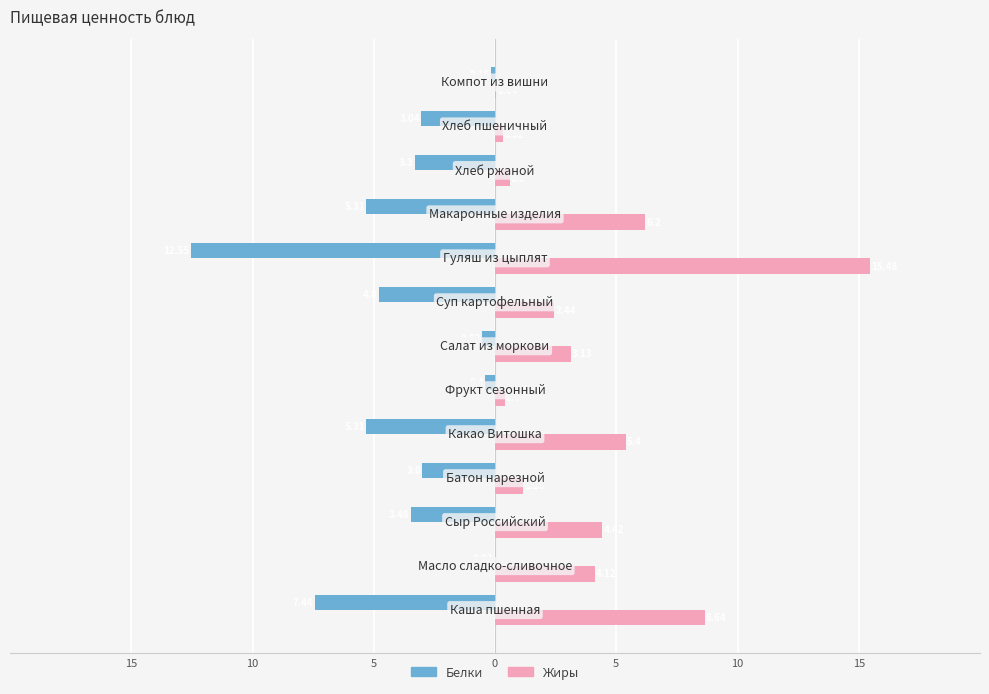

What are all the series names shown in the legend?

Белки, Жиры